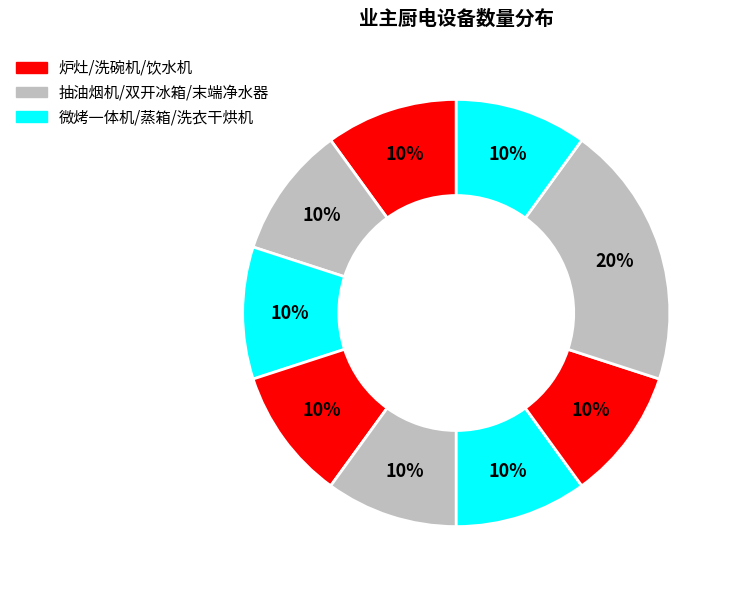

How many segments does this pie chart have?

9